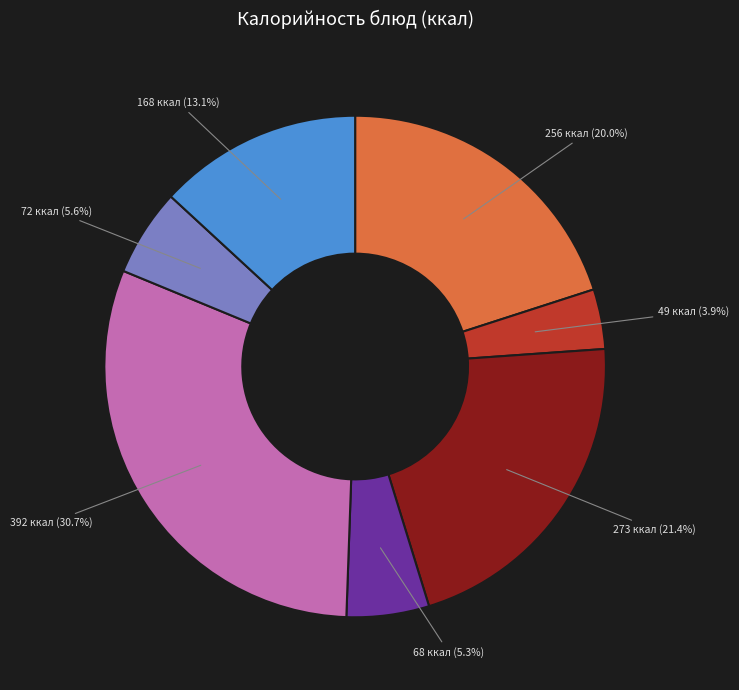

Is there any slice that represents more than half of the pie?

No